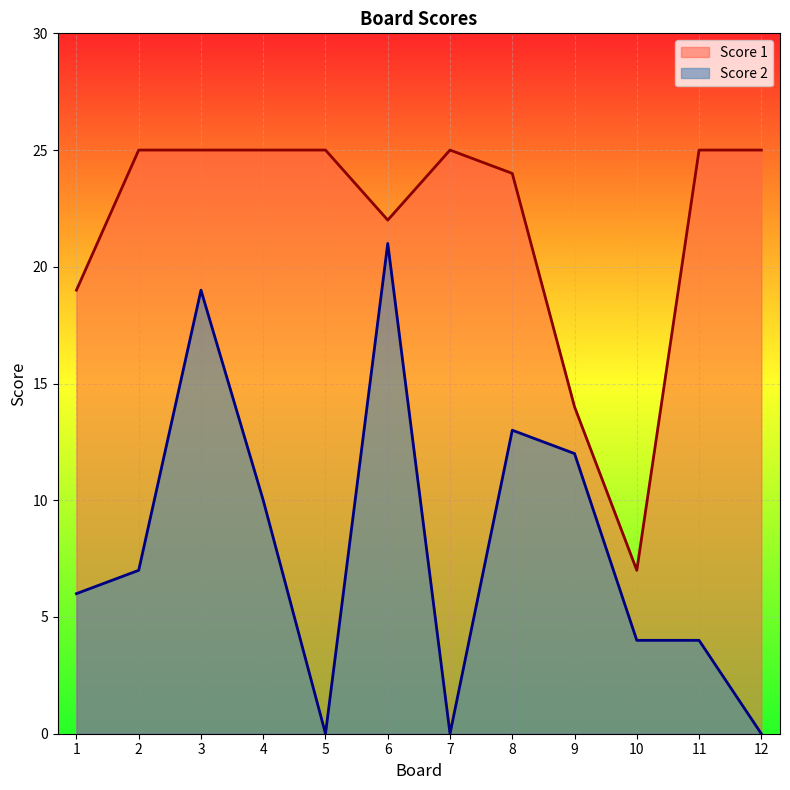

What is the difference between the maximum and second lowest values in the Score 1 series?

11